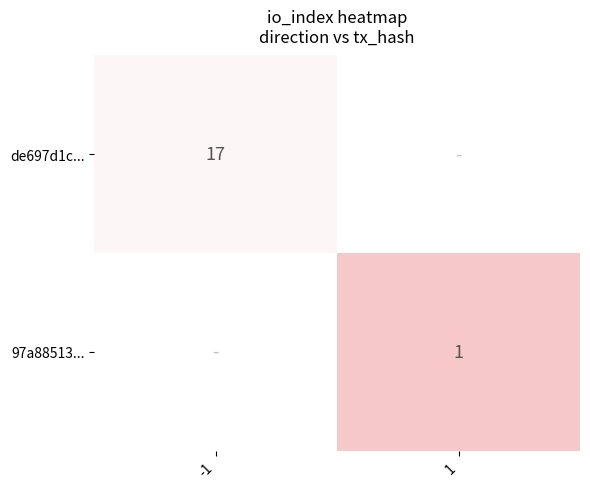

How many data points does each series have?

2